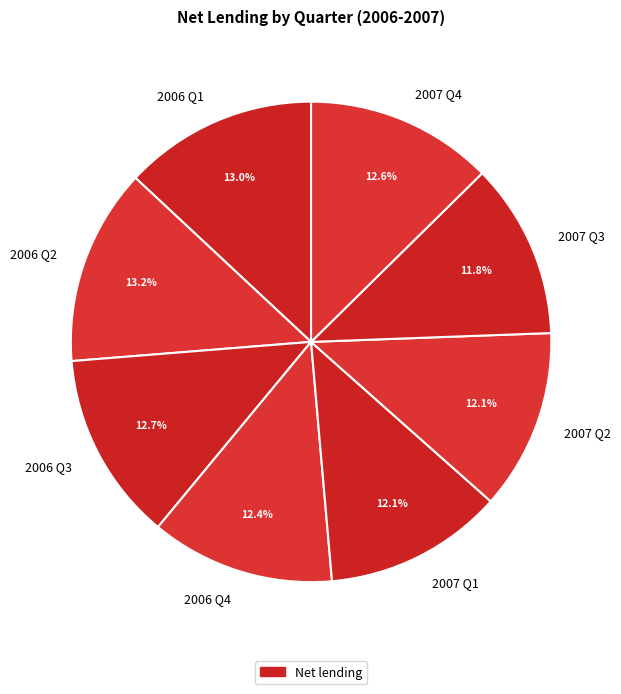

What percentage is NOT represented by 2006 Q1?

87.0%